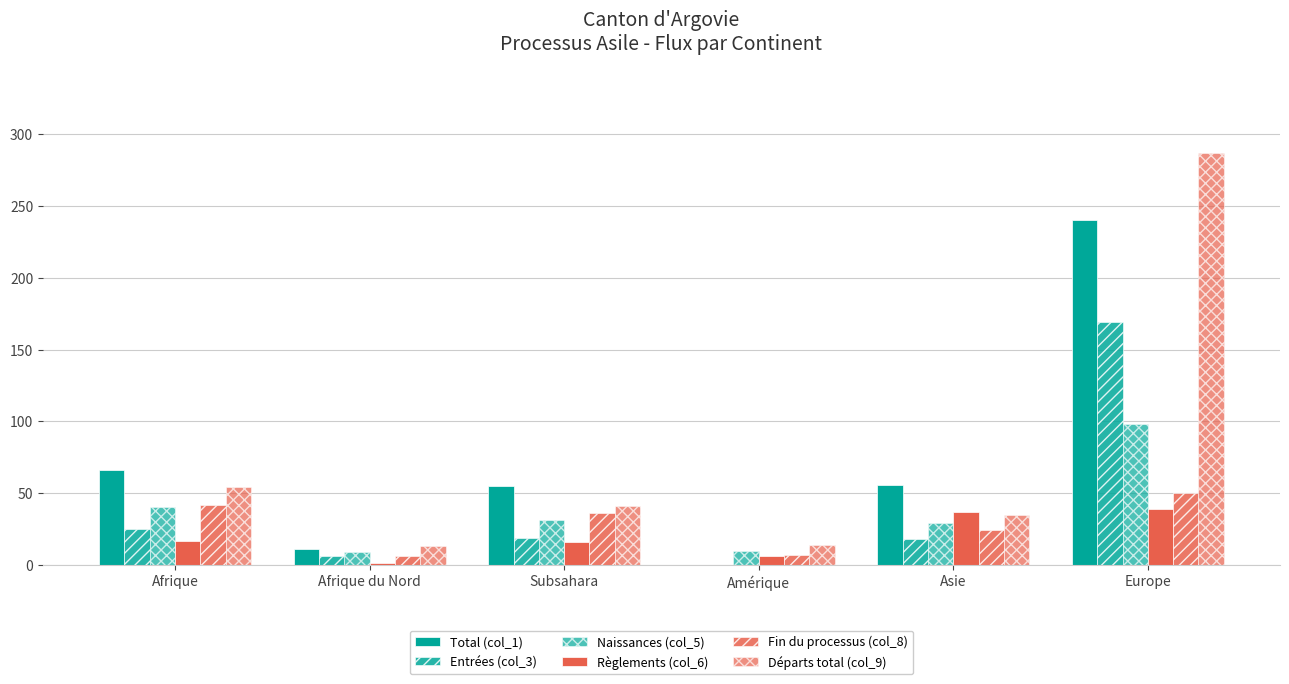

Between Afrique du Nord and Amérique, which series saw the biggest shift?

Total (col_1)